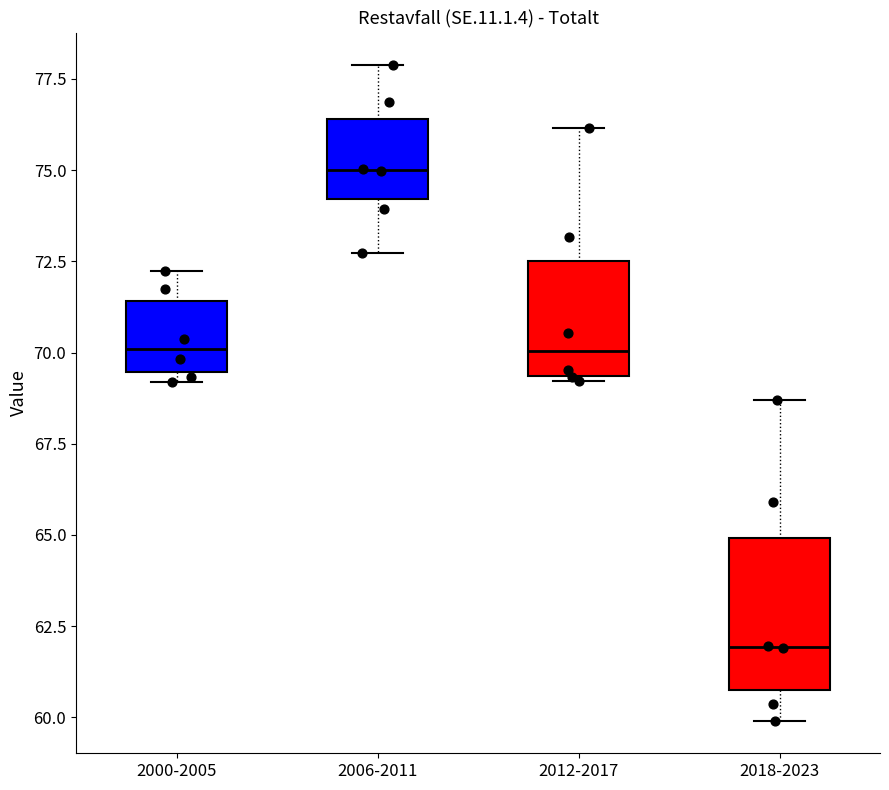

Which box's median line is the highest?

2006-2011